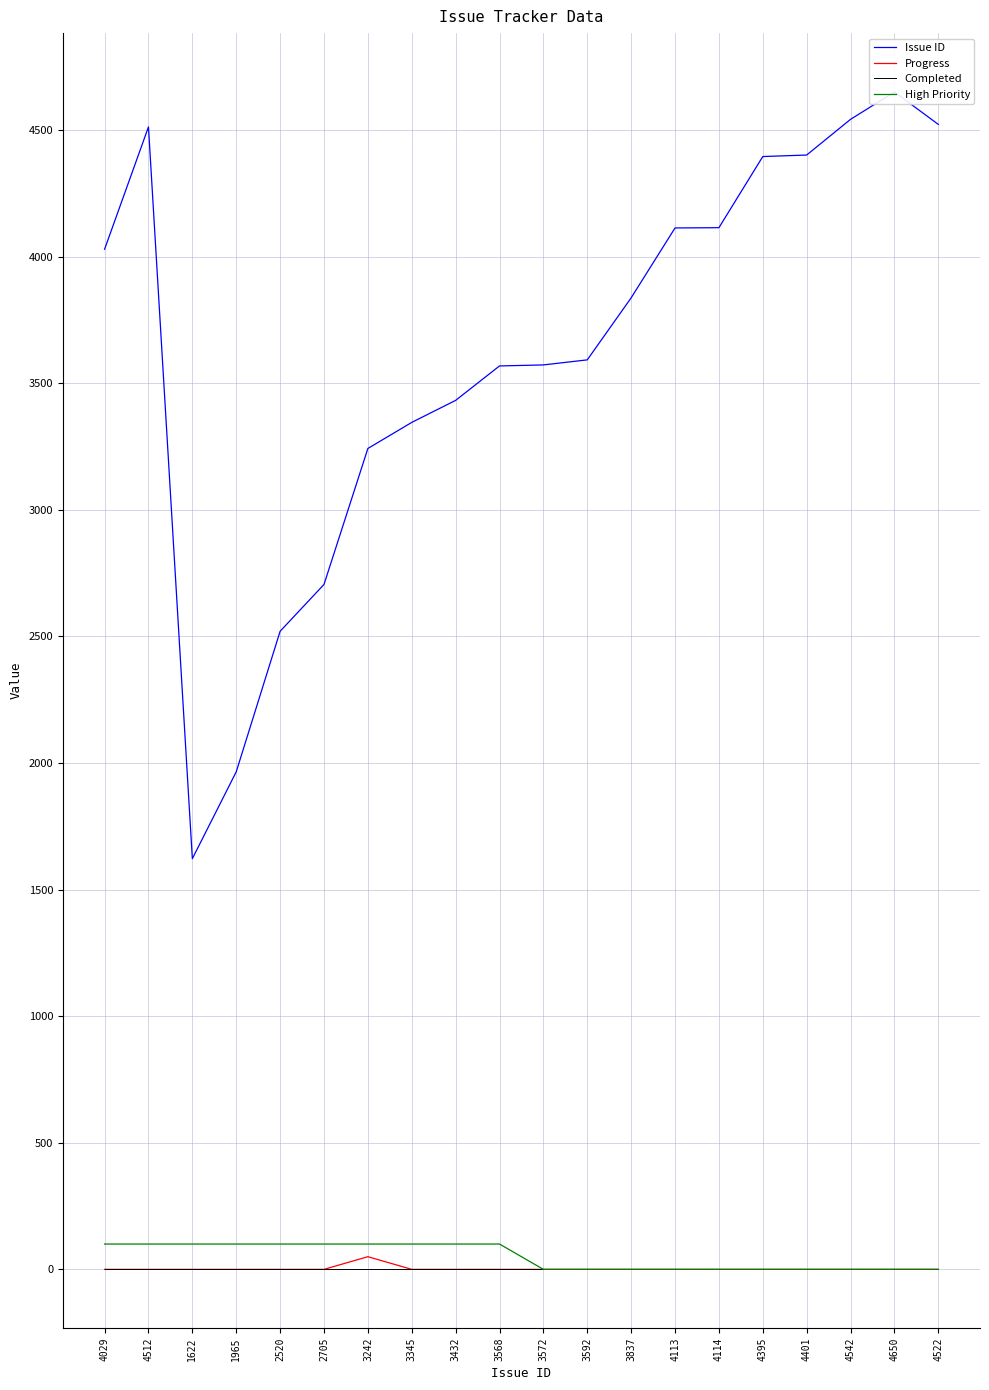

Reading left to right, list all the values displayed in this chart.

Issue ID: 4029=4029	4512=4512	1622=1622	1965=1965	2520=2520	2705=2705	3242=3242	3345=3345	3432=3432	3568=3568	3572=3572	3592=3592	3837=3837	4113=4113	4114=4114	4395=4395	4401=4401	4542=4542	4650=4650	4522=4522
Progress: 4029=0	4512=0	1622=0	1965=0	2520=0	2705=0	3242=50	3345=0	3432=0	3568=0	3572=0	3592=0	3837=0	4113=0	4114=0	4395=0	4401=0	4542=0	4650=0	4522=0
Completed: 4029=0	4512=0	1622=0	1965=0	2520=0	2705=0	3242=0	3345=0	3432=0	3568=0	3572=0	3592=0	3837=0	4113=0	4114=0	4395=0	4401=0	4542=0	4650=0	4522=0
High Priority: 4029=100	4512=100	1622=100	1965=100	2520=100	2705=100	3242=100	3345=100	3432=100	3568=100	3572=0	3592=0	3837=0	4113=0	4114=0	4395=0	4401=0	4542=0	4650=0	4522=0